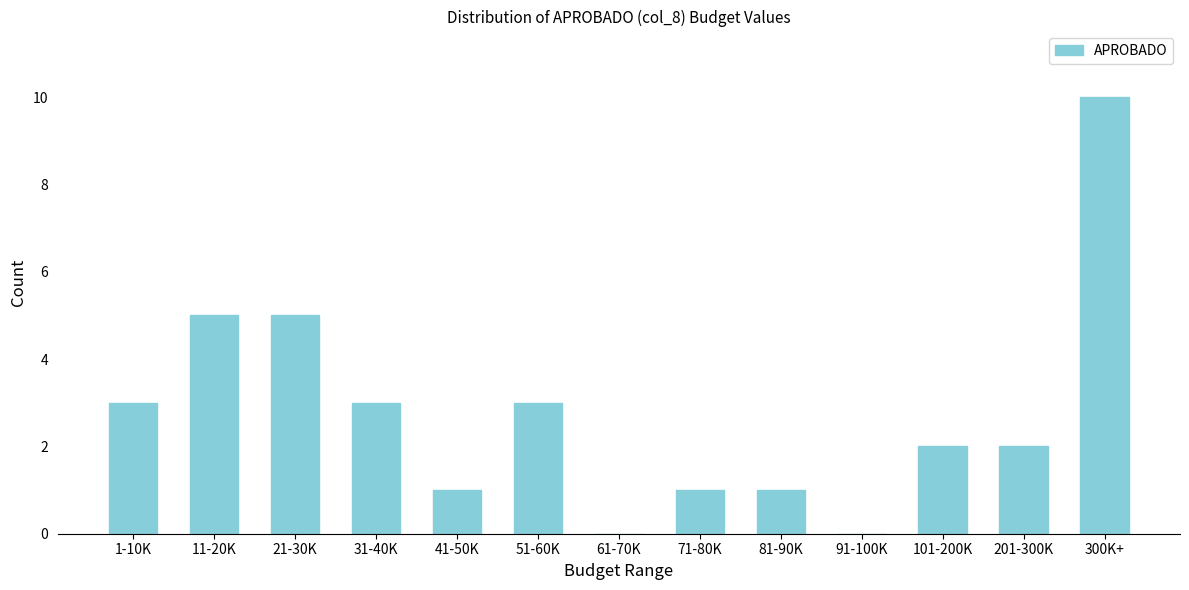

Reading right to left, what are all the values shown in this chart?

300K+=10	201-300K=2	101-200K=2	91-100K=0	81-90K=1	71-80K=1	61-70K=0	51-60K=3	41-50K=1	31-40K=3	21-30K=5	11-20K=5	1-10K=3